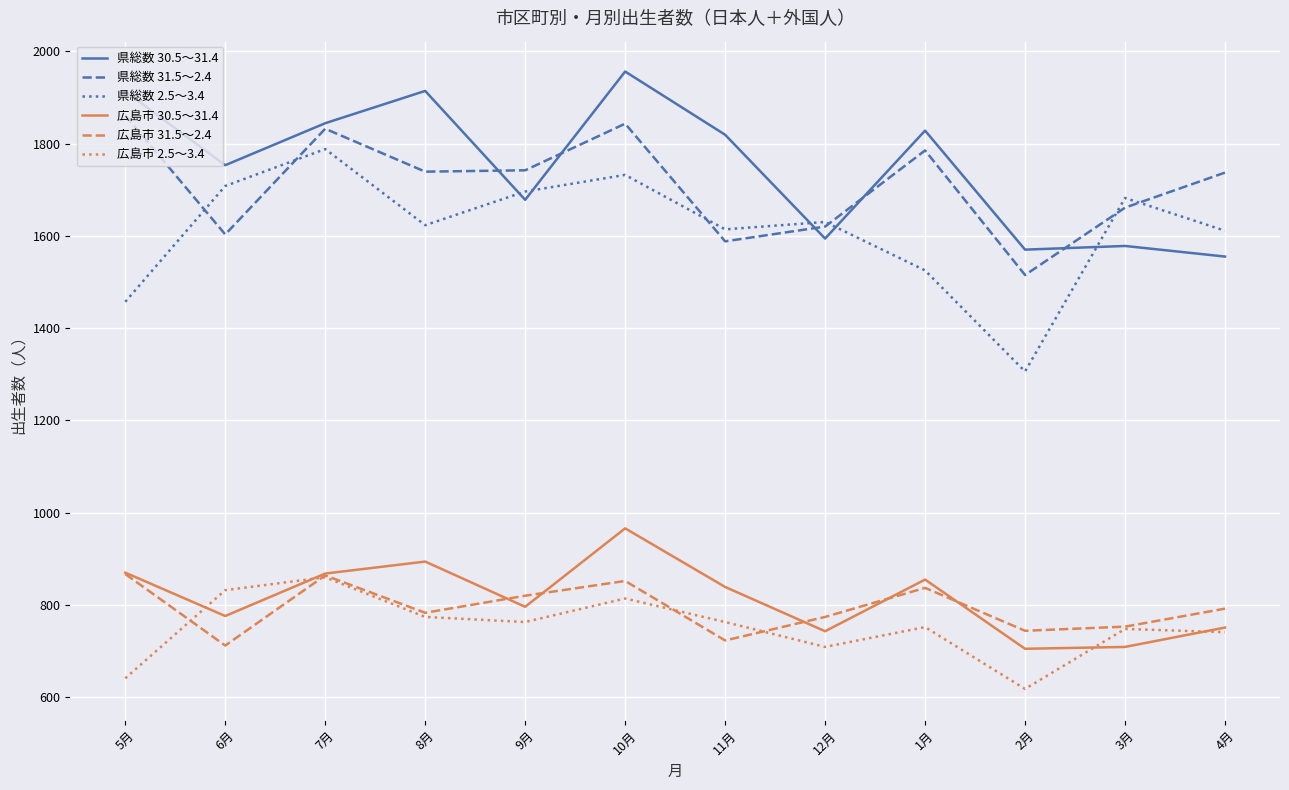

What is the total value across all series at 6月?

7384